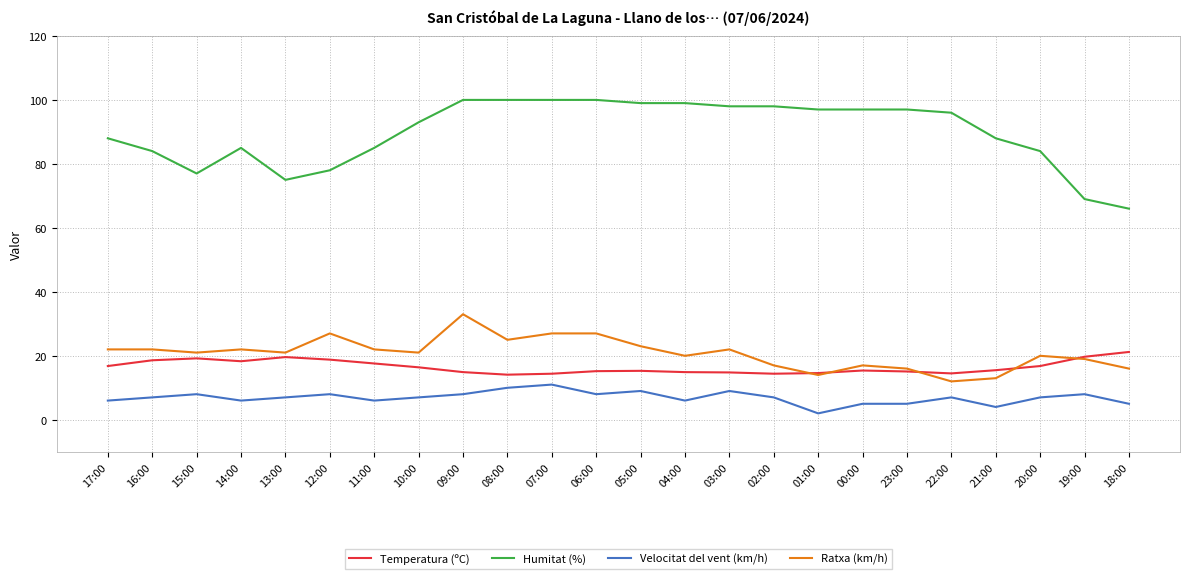

Between 17:00 and 13:00, which series saw the biggest shift?

Humitat (%)